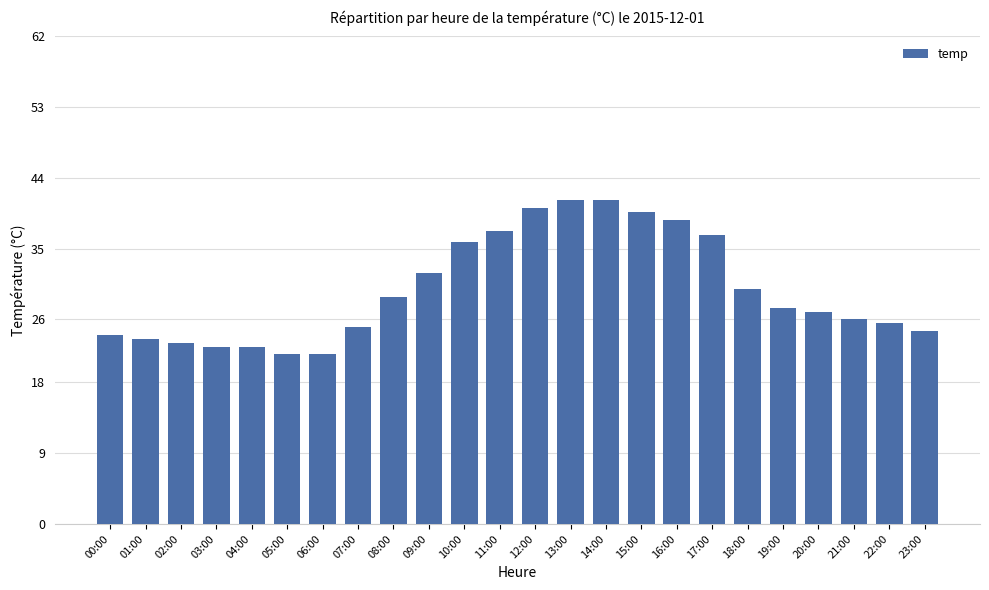

What is the smallest value displayed?

21.6